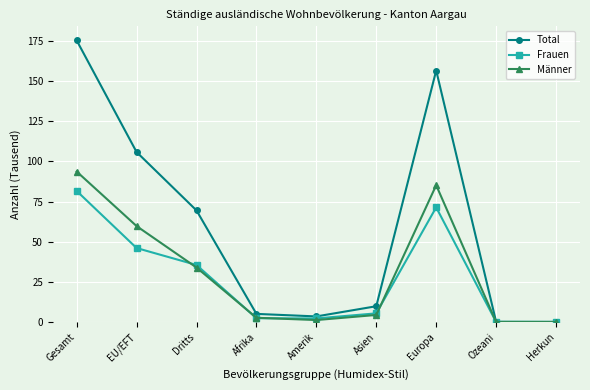

Where is Total nearest to the value 87?

Dritts